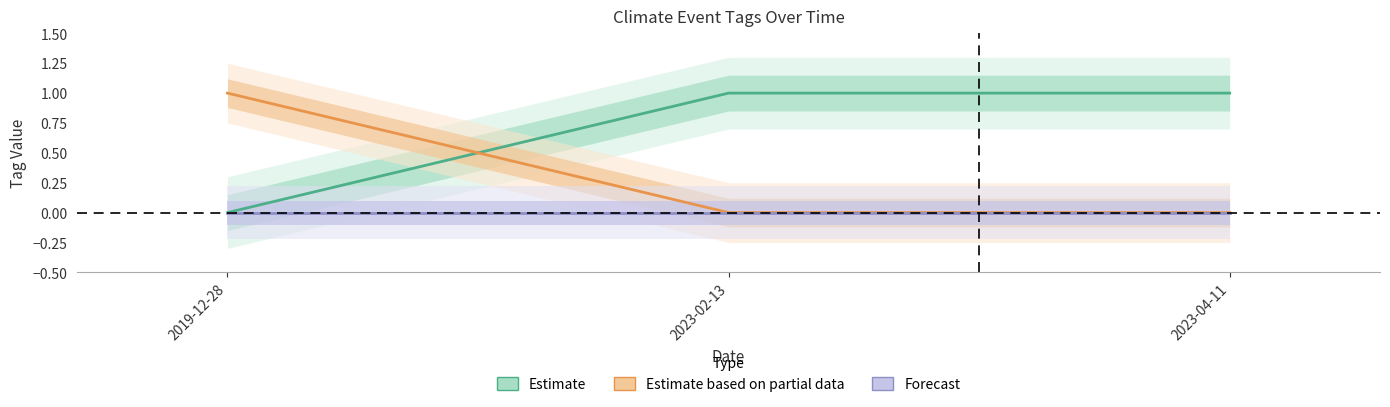

Between 2019-12-28 and 2023-04-11, which series saw the biggest shift?

Estimate